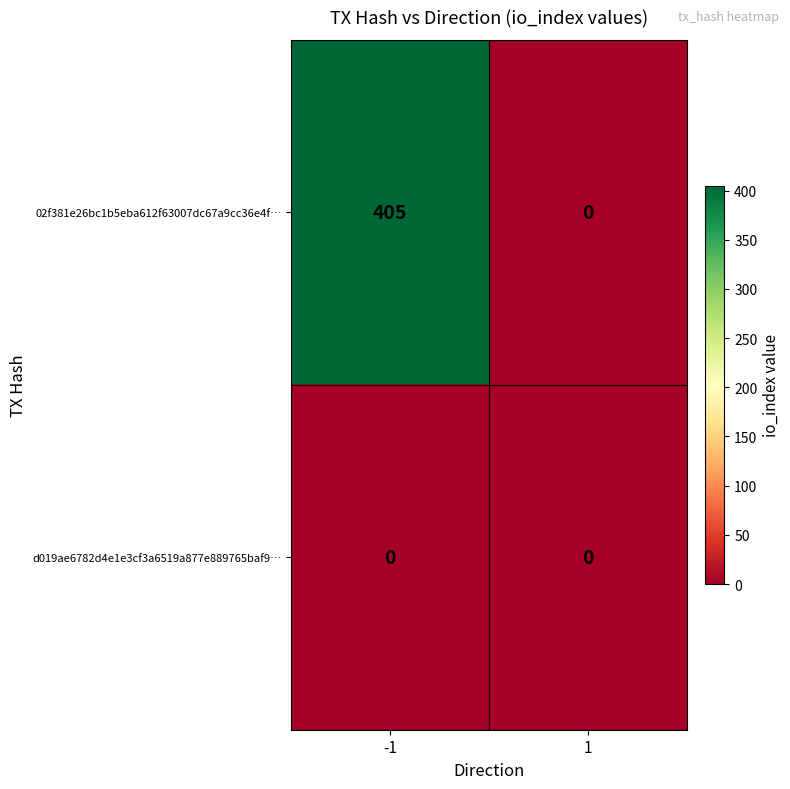

At how many categories does at least one series exceed 127?

1